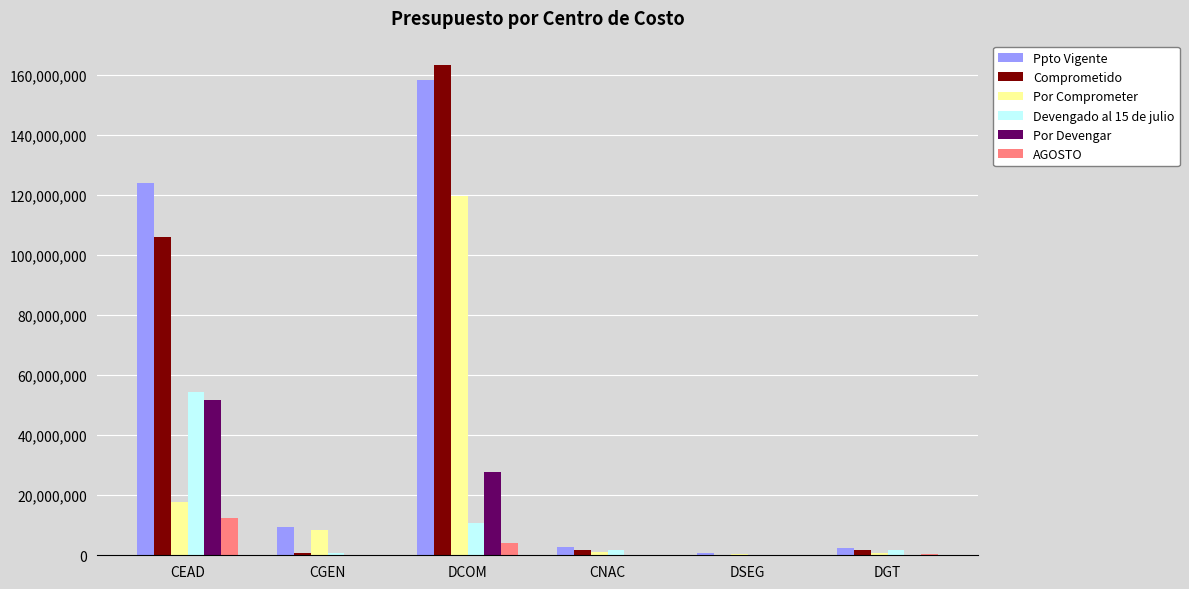

Which series has the largest total across all categories?

Ppto Vigente